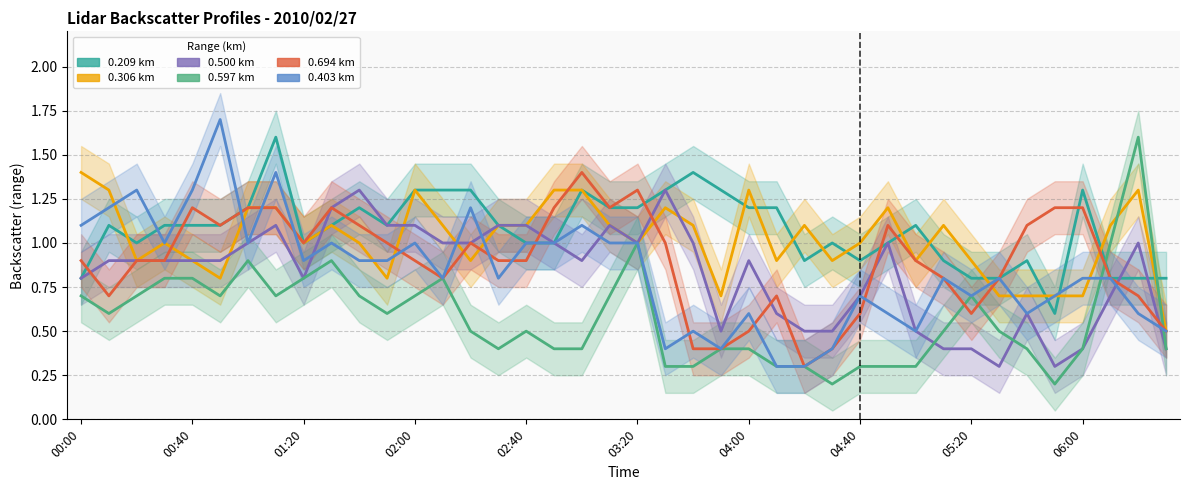

How many intersections are there between col_4 (0.597) and col_3 (0.500)?

4